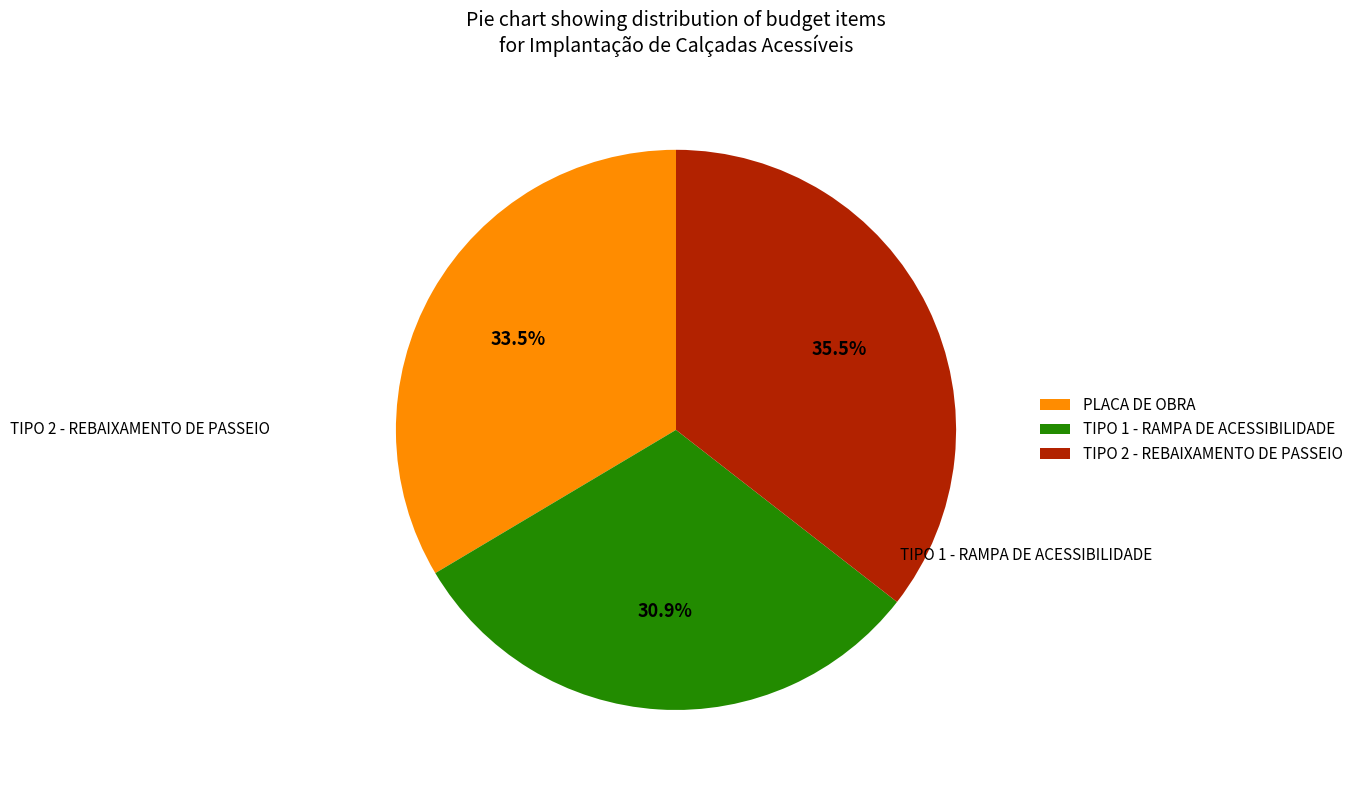

Rank the categories by value from lowest to highest.

TIPO 1 - RAMPA DE ACESSIBILIDADE, PLACA DE OBRA, TIPO 2 - REBAIXAMENTO DE PASSEIO